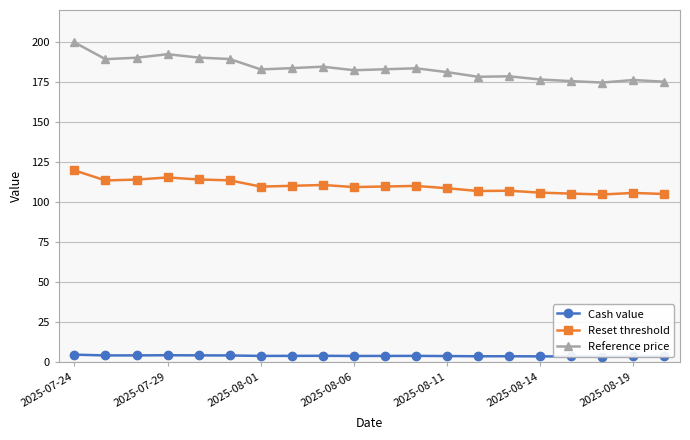

How many lines are shown in the chart?

3